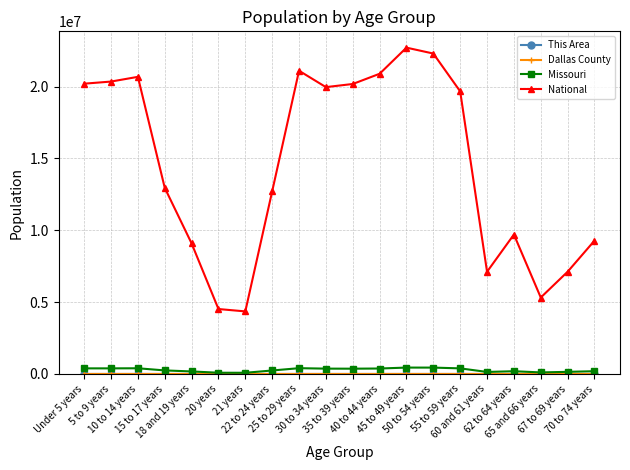

At which category does the chart reach its peak across all series?

45 to 49 years